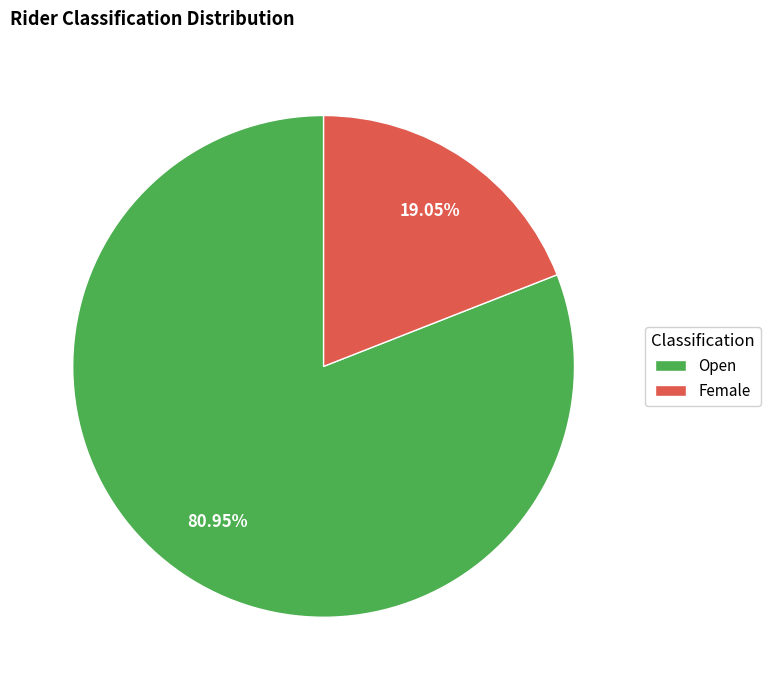

Does any single category account for the majority?

Yes